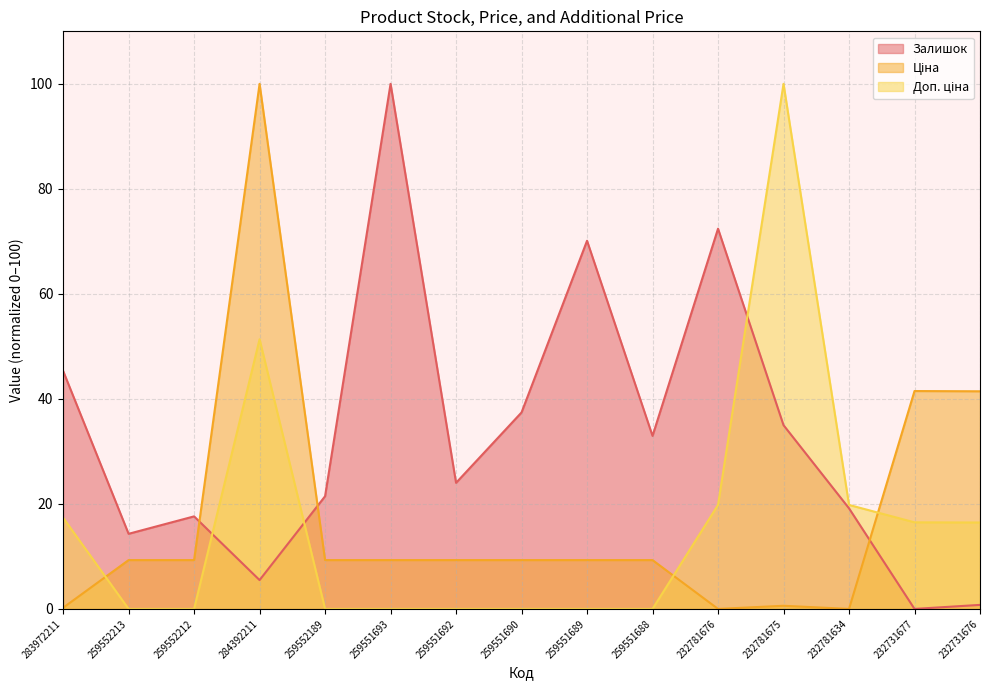

How many lines are shown in the chart?

3